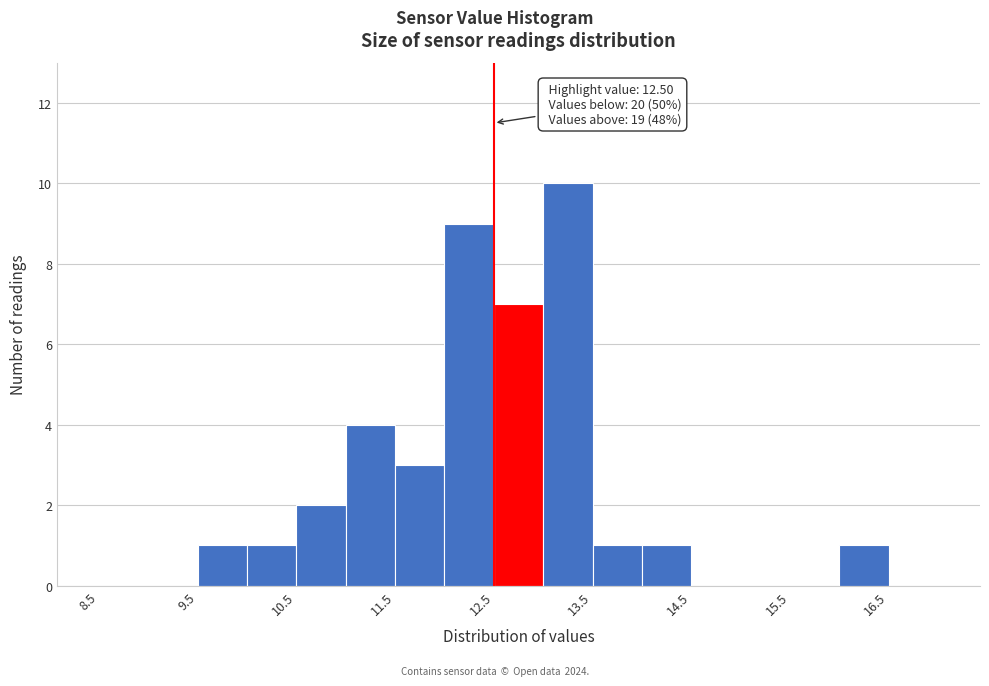

Over which range of the x-axis is the bar tallest?

13.0 to 13.5